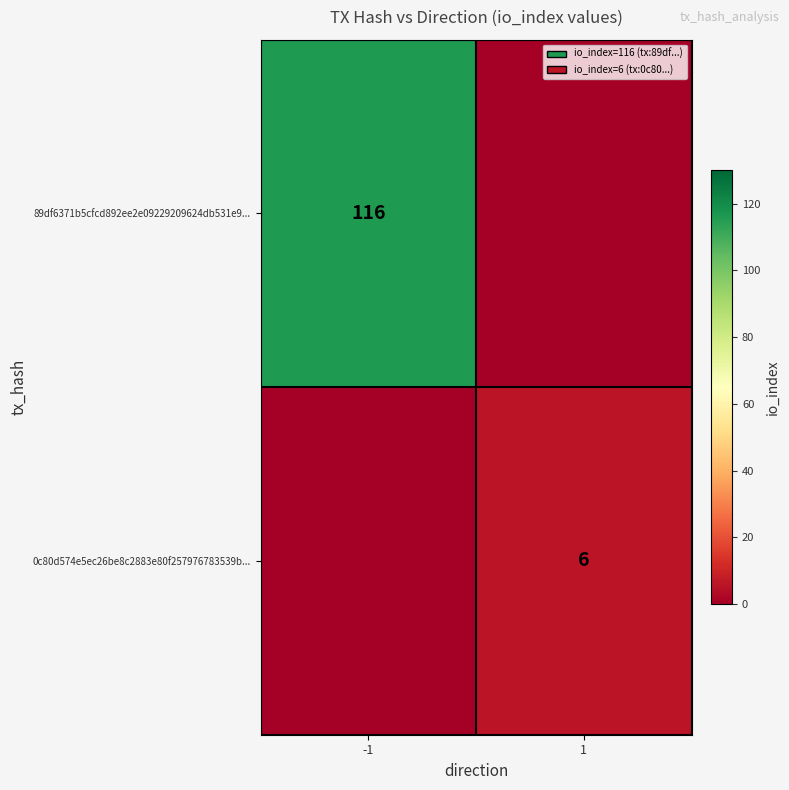

True or false: 89df6371b5cfcd892ee2e09229209624db531e9... has a value of 116 at -1.

True